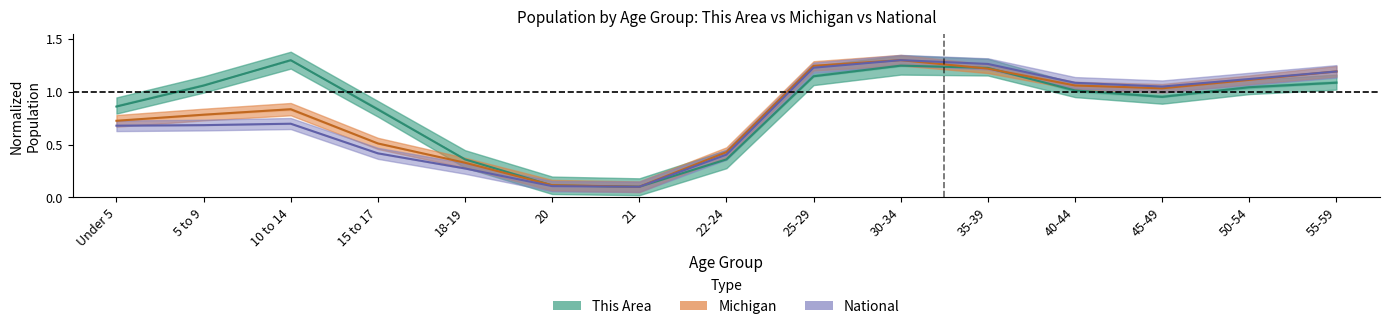

Which series has the largest range (max minus min)?

This Area